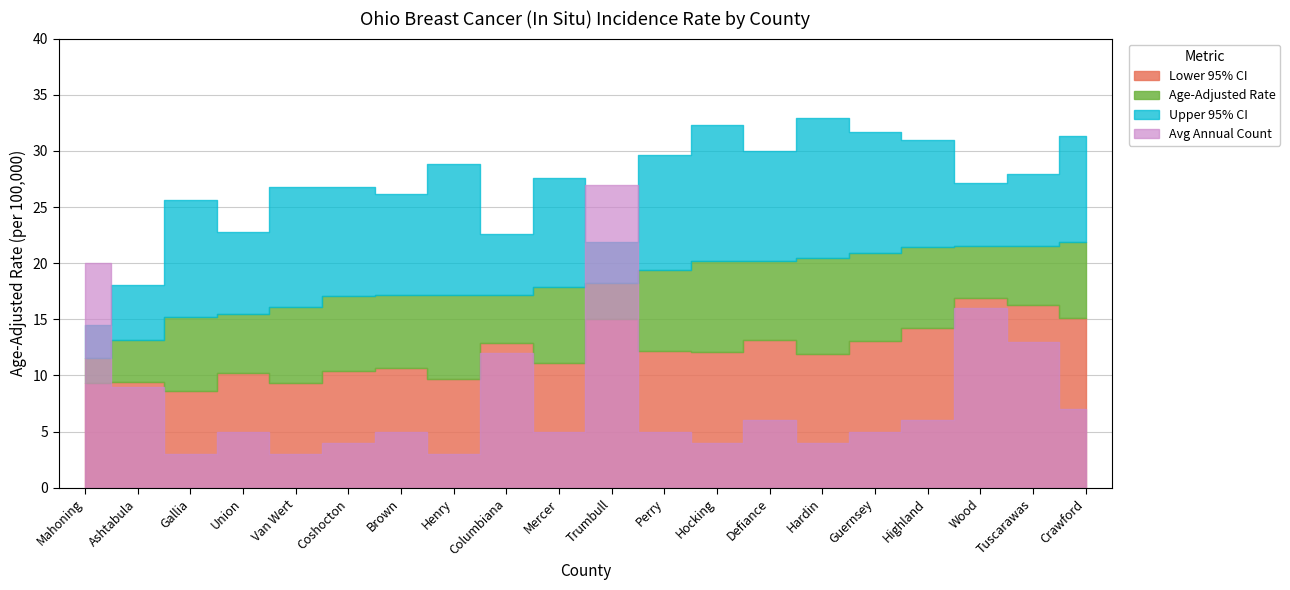

Where is Upper 95% CI nearest to the value 23?

Union